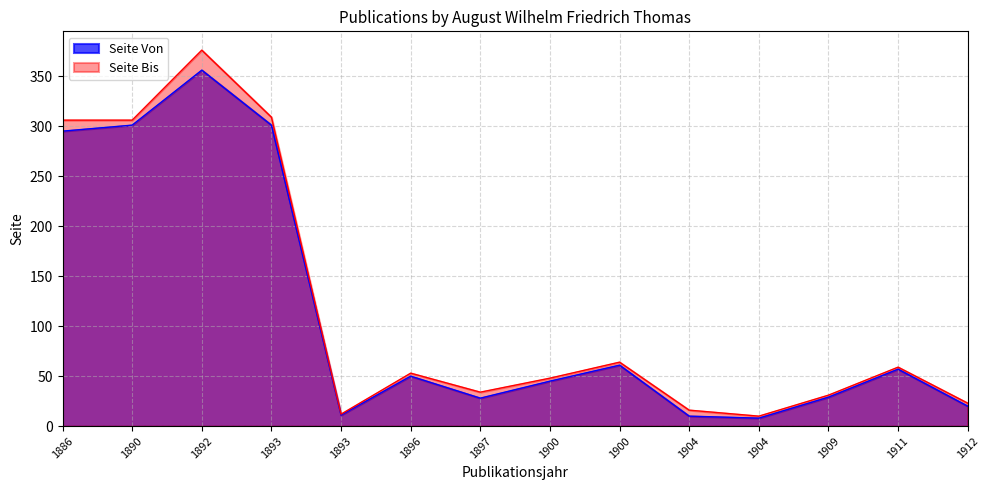

Where is Seite Von nearest to the value 182?

1886